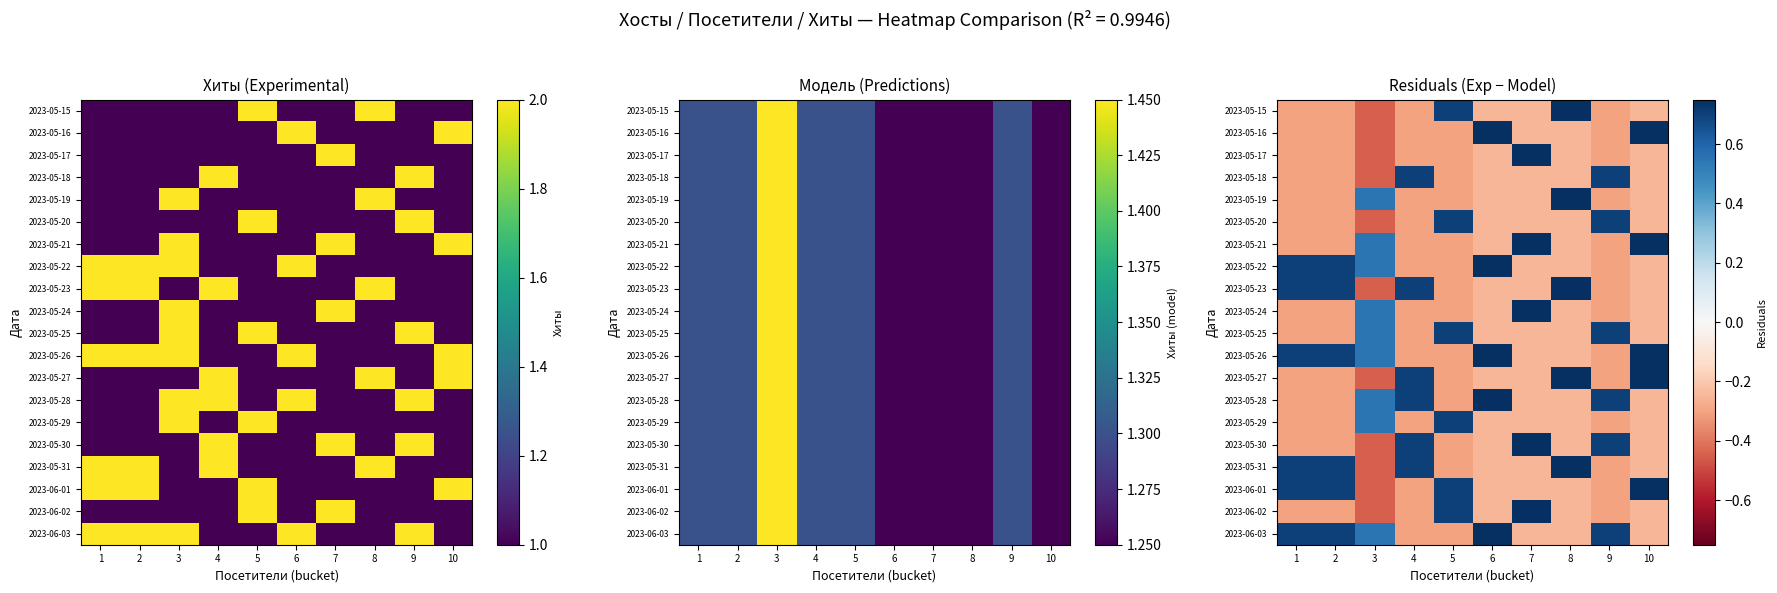

What is the highest value of the 2023-05-31 series?

0.8